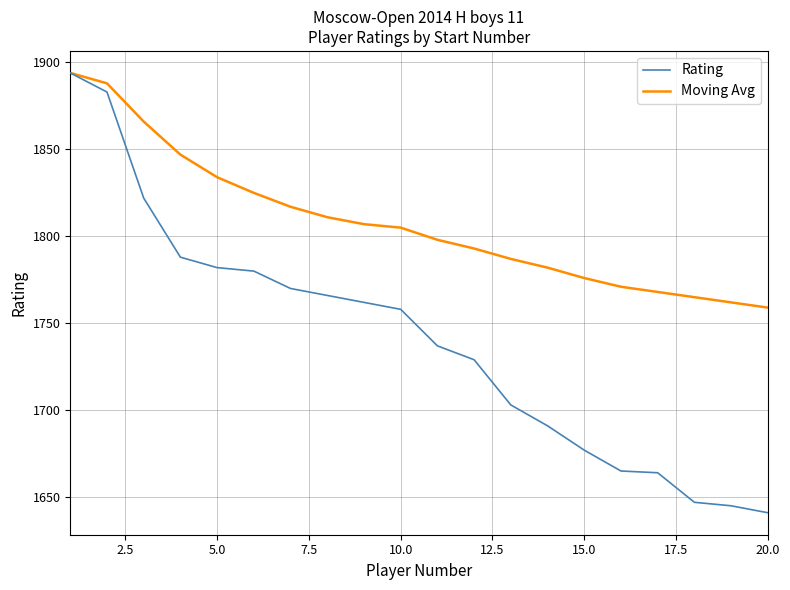

How many categories are shown in the chart?

20